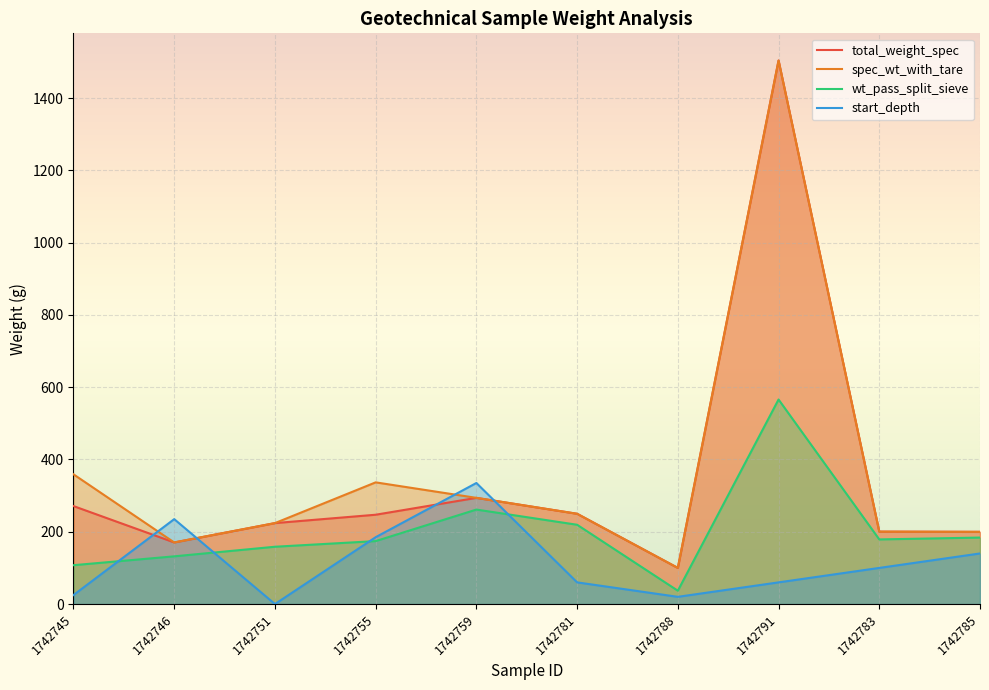

At which category is the sum across all series the highest?

1742791